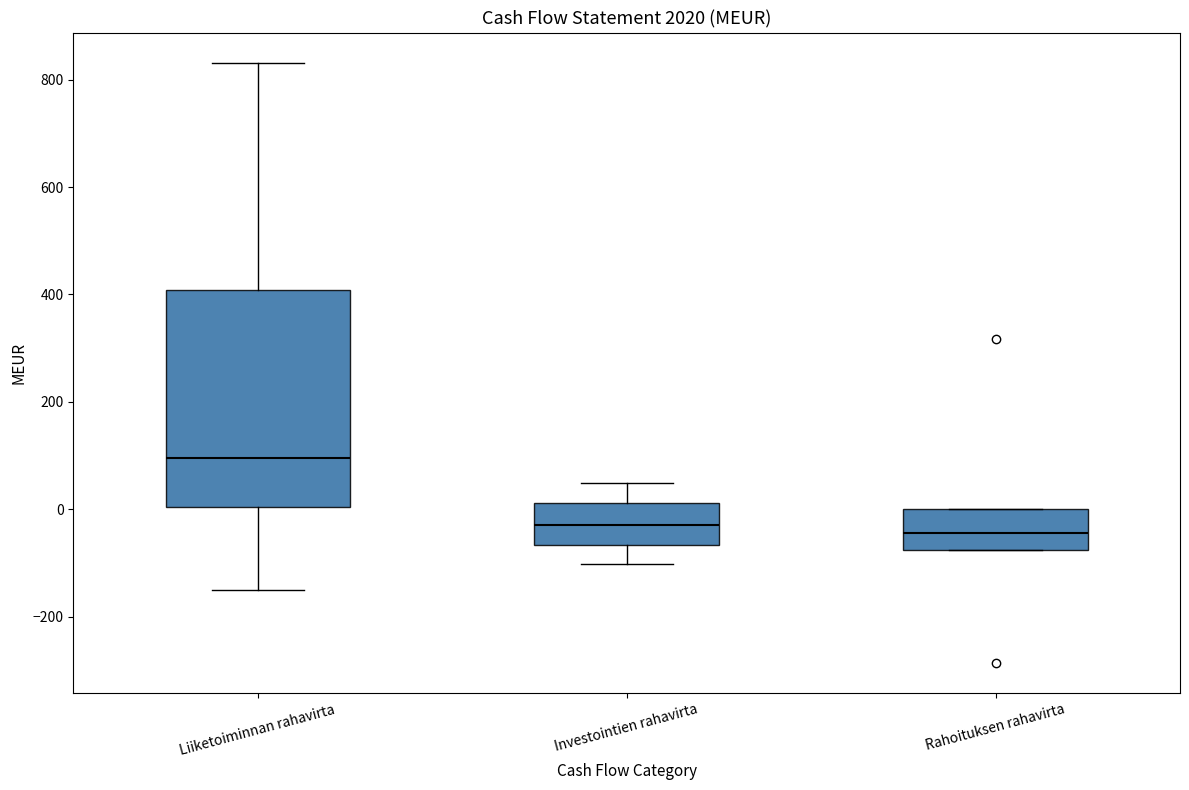

Reading left to right, transcribe this box plot: for each box, give where its median line is, the range the box spans, and where its two whiskers end, as read against the y-axis. The values are not printed on the chart, so give them approximately, as read against the axis.

Liiketoiminnan rahavirta: median 100, box 0 to 400, whiskers -140 to 840
Investointien rahavirta: median -20, box -60 to 20, whiskers -100 to 40
Rahoituksen rahavirta: median -40, box -80 to 0, whiskers -80 to 0